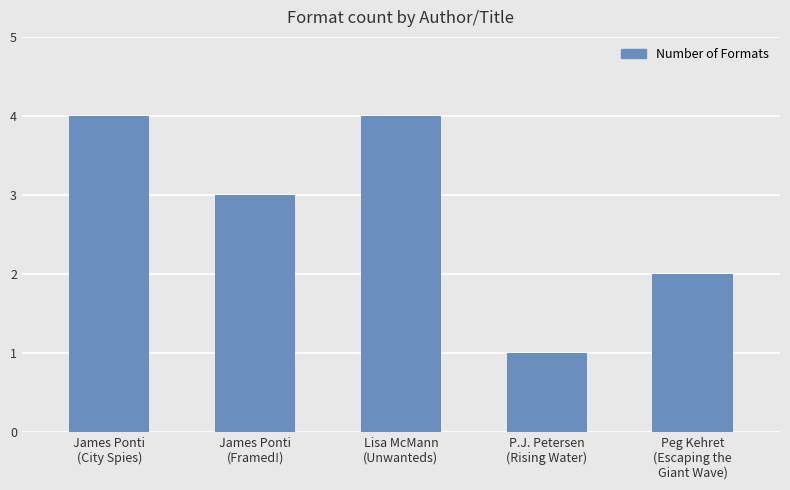

What is the sum of all values?

14